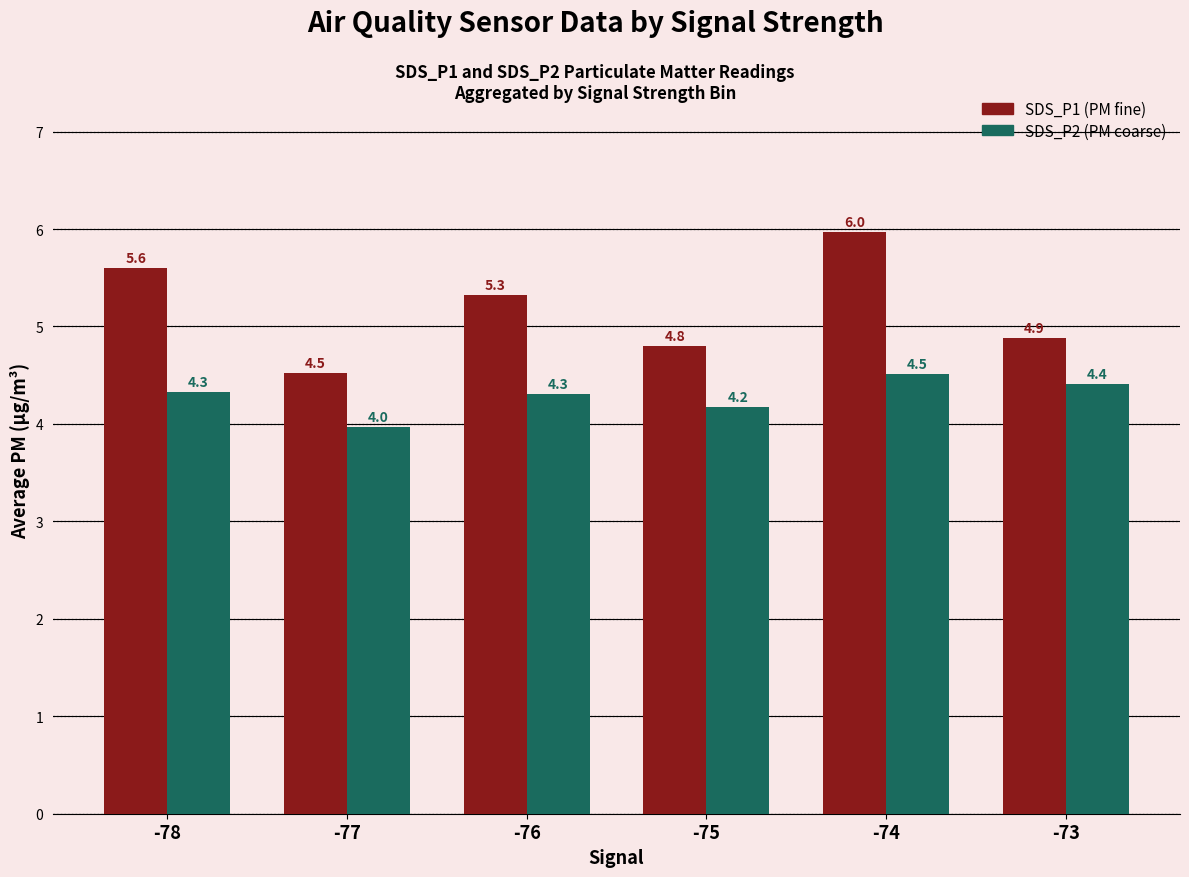

Reading left to right, transcribe all the data shown in this chart.

SDS_P1: 5.6	4.5	5.3	4.8	6.0	4.9
SDS_P2: 4.3	4.0	4.3	4.2	4.5	4.4